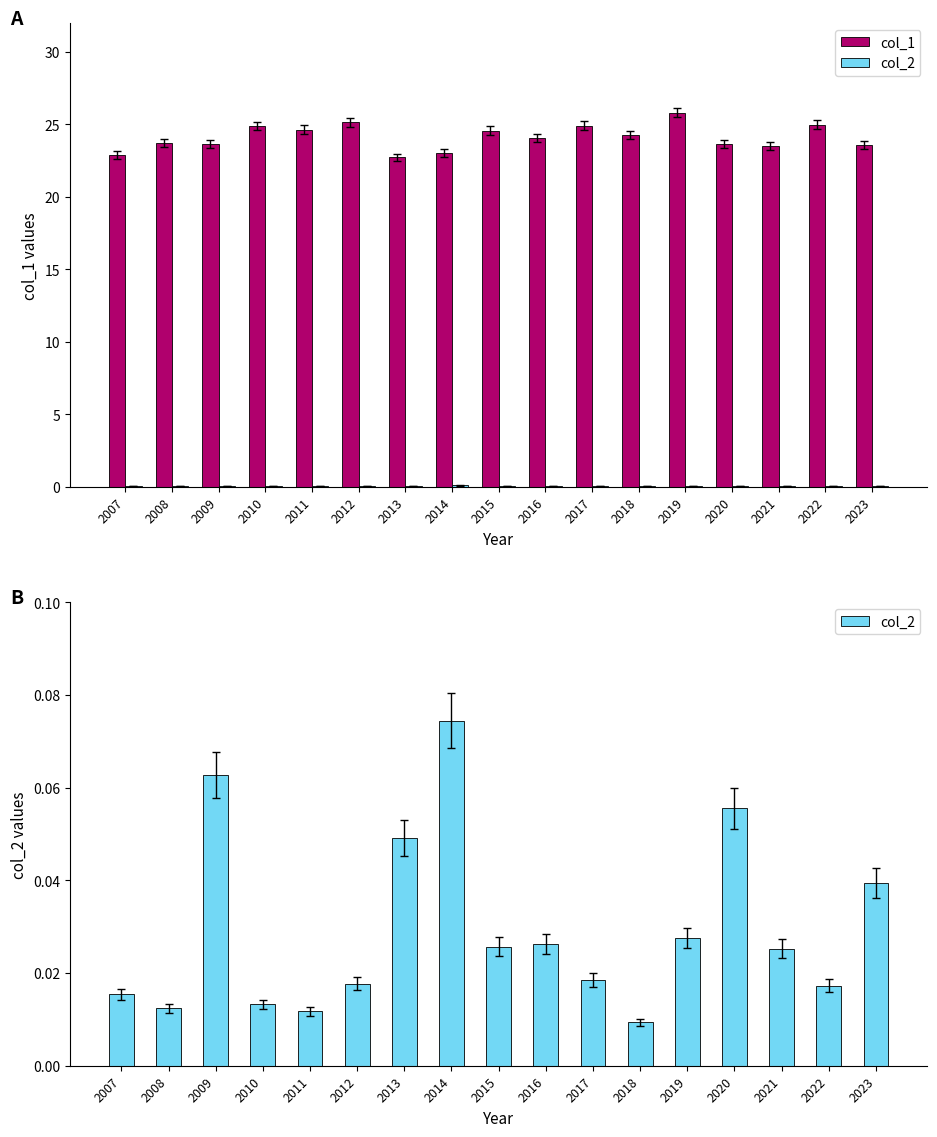

Rank the series by their average value, from lowest to highest.

col_2, col_1